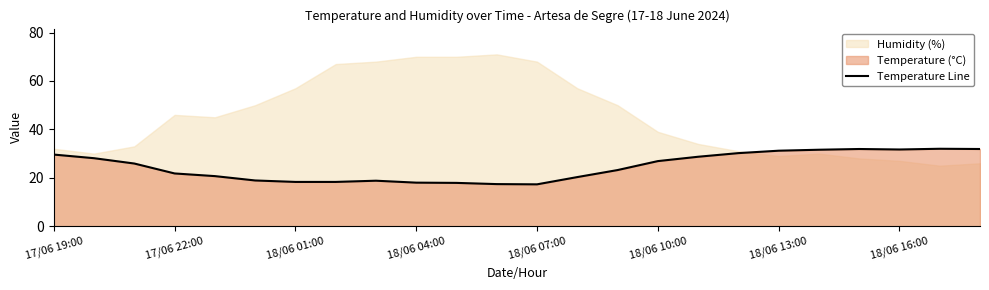

What value does the data have at 16?

28.7